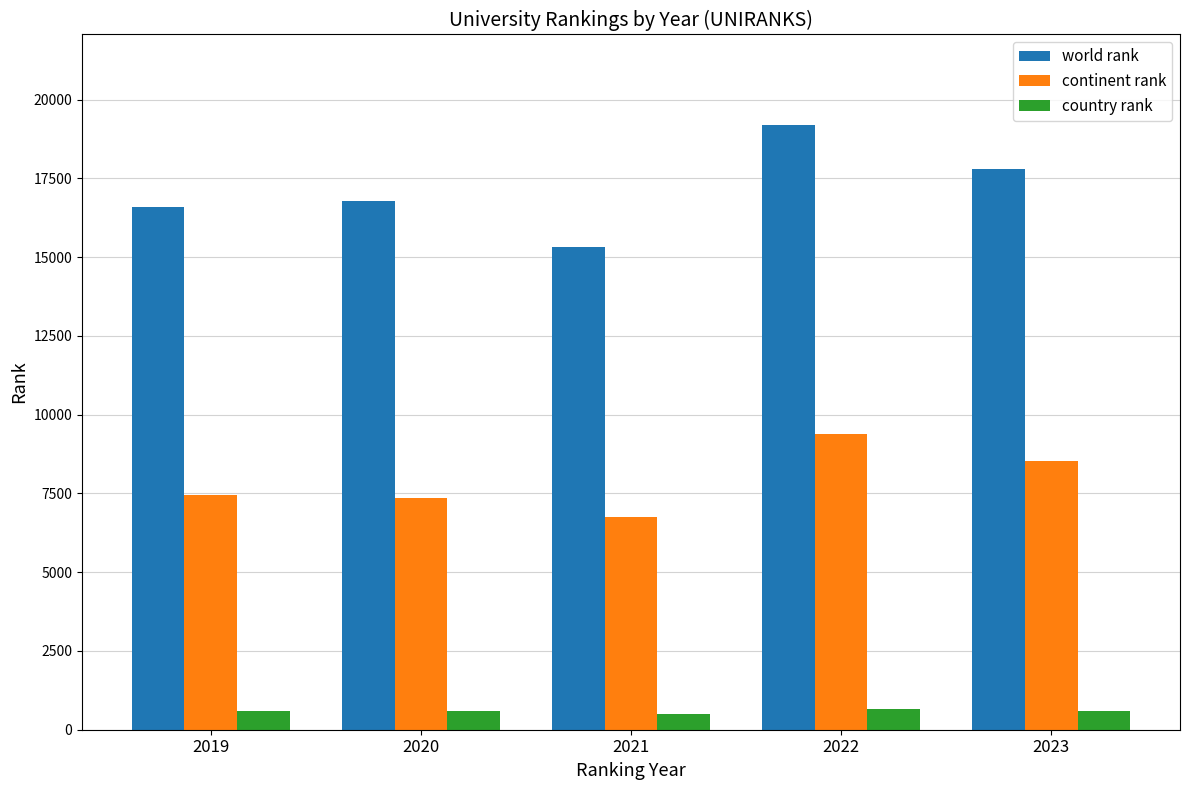

Is the value of continent rank at 2023 greater than the value of world rank at 2020?

No